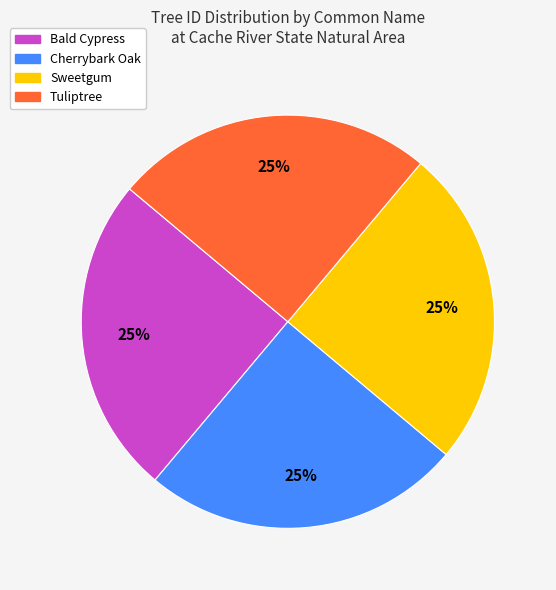

What percentage is the Sweetgum slice, to the nearest percent?

25%